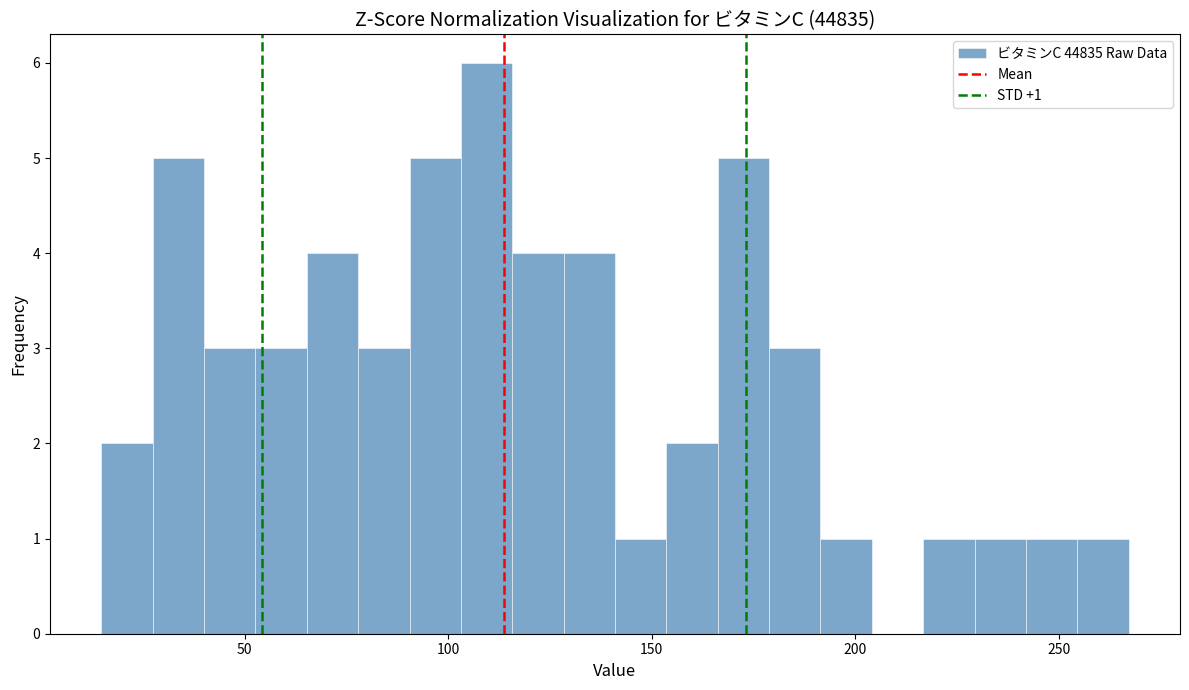

Around what value on the x-axis is the tallest bar? Give the approximate position of its centre, as read against the axis.

110